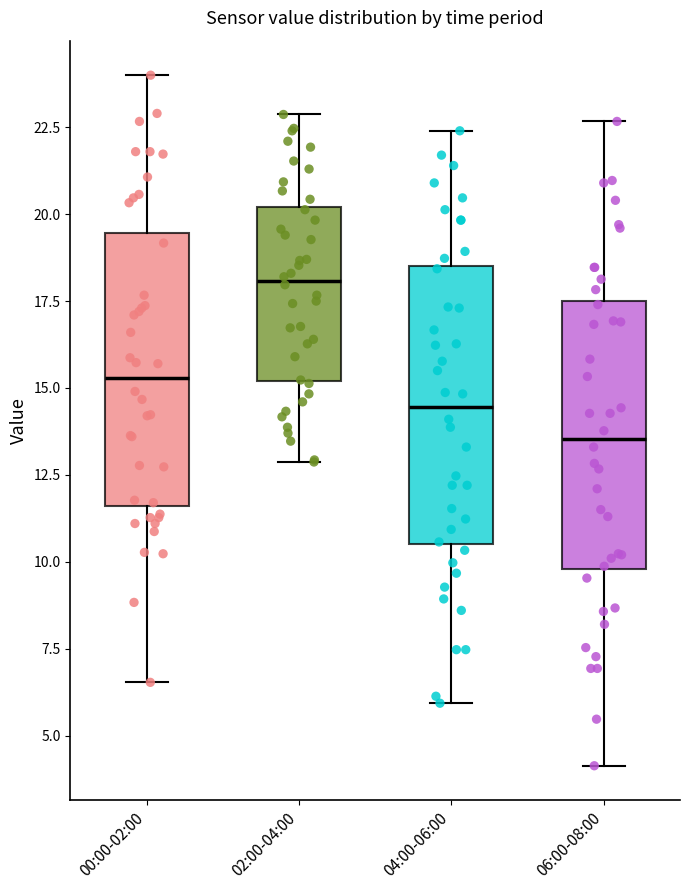

Where does the median line of the box for 04:00-06:00 sit on the y-axis? The values are not printed on the chart, so give them approximately, as read against the axis.

14.5